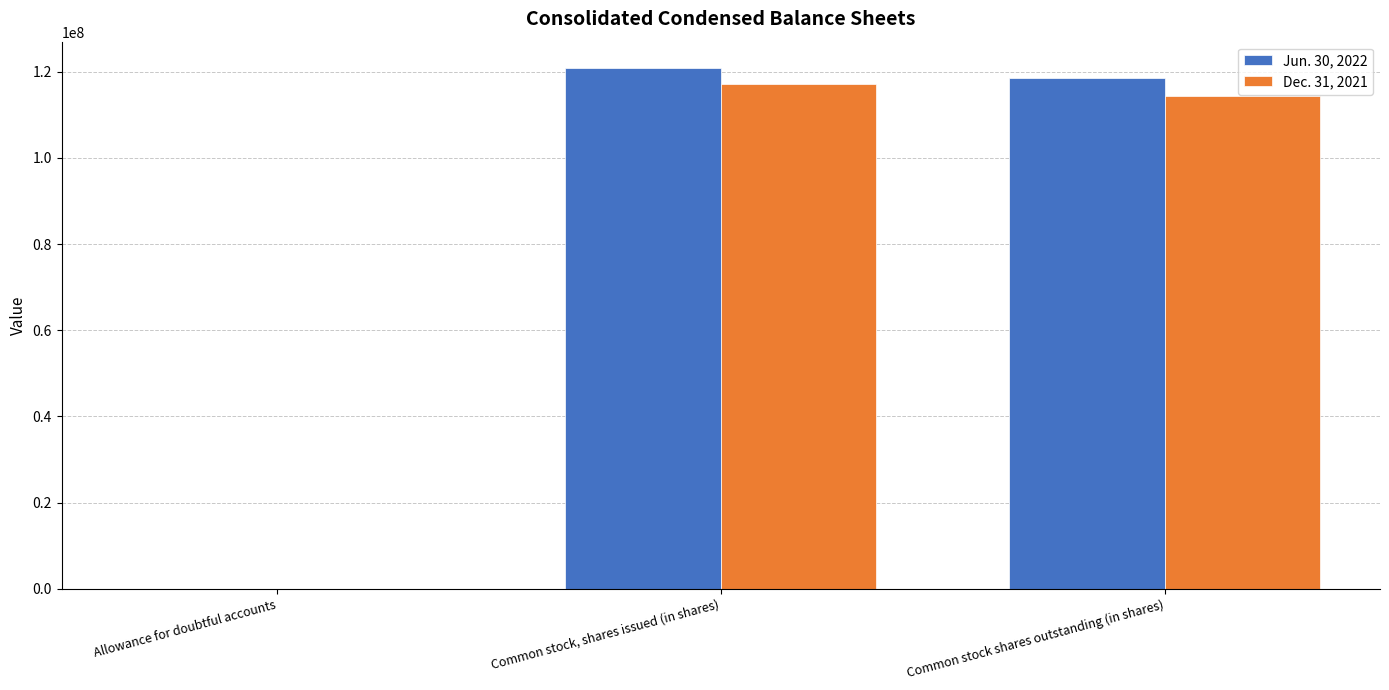

At which category is the sum across all series the highest?

Common stock, shares issued (in shares)